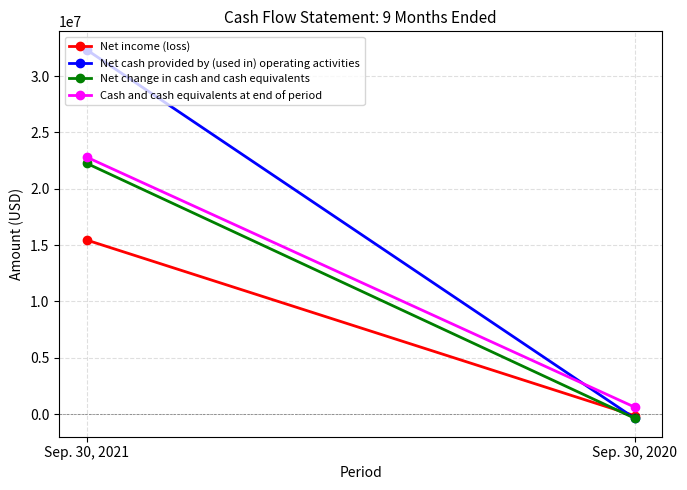

Reading right to left, extract all data points from this chart.

Net income (loss): Sep. 30, 2020=-148326	Sep. 30, 2021=15449518
Net cash provided by (used in) operating activities: Sep. 30, 2020=-375663	Sep. 30, 2021=32338639
Net change in cash and cash equivalents: Sep. 30, 2020=-375663	Sep. 30, 2021=22259089
Cash and cash equivalents at end of period: Sep. 30, 2020=611961	Sep. 30, 2021=22808284